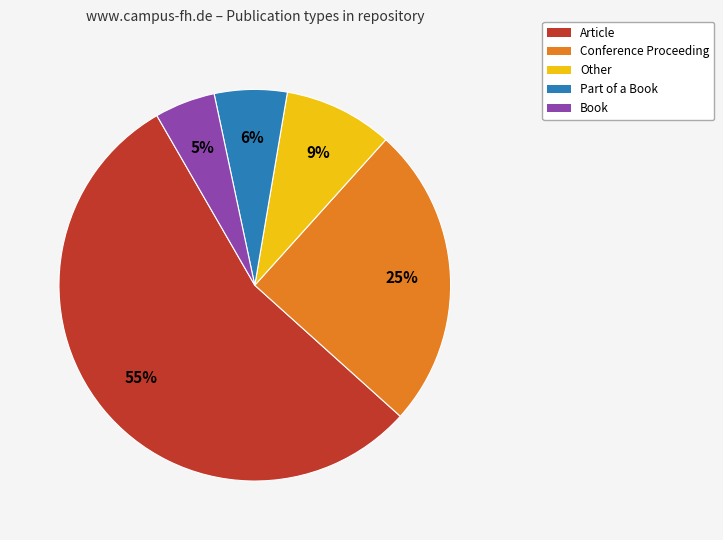

True or false: Part of a Book accounts for 15% of the total.

False